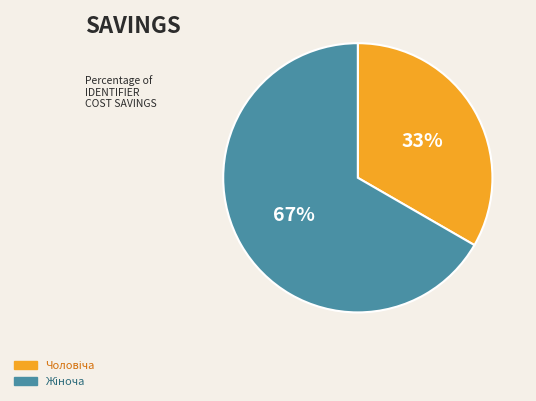

Count the number of slices in the pie.

2